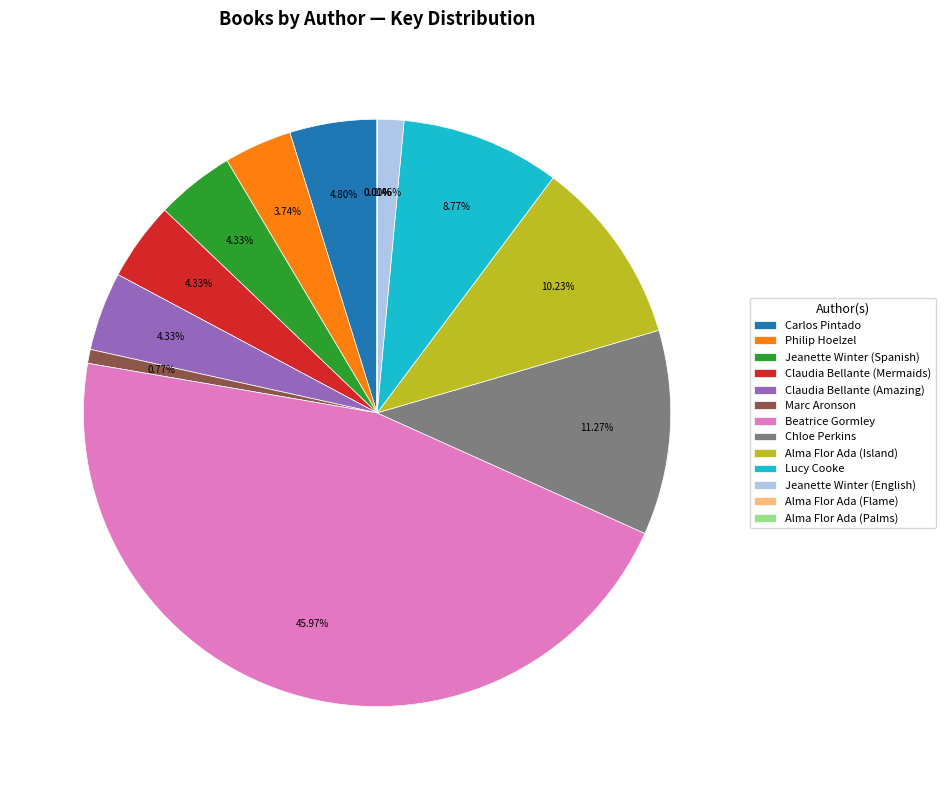

Which slice is the largest?

Beatrice Gormley